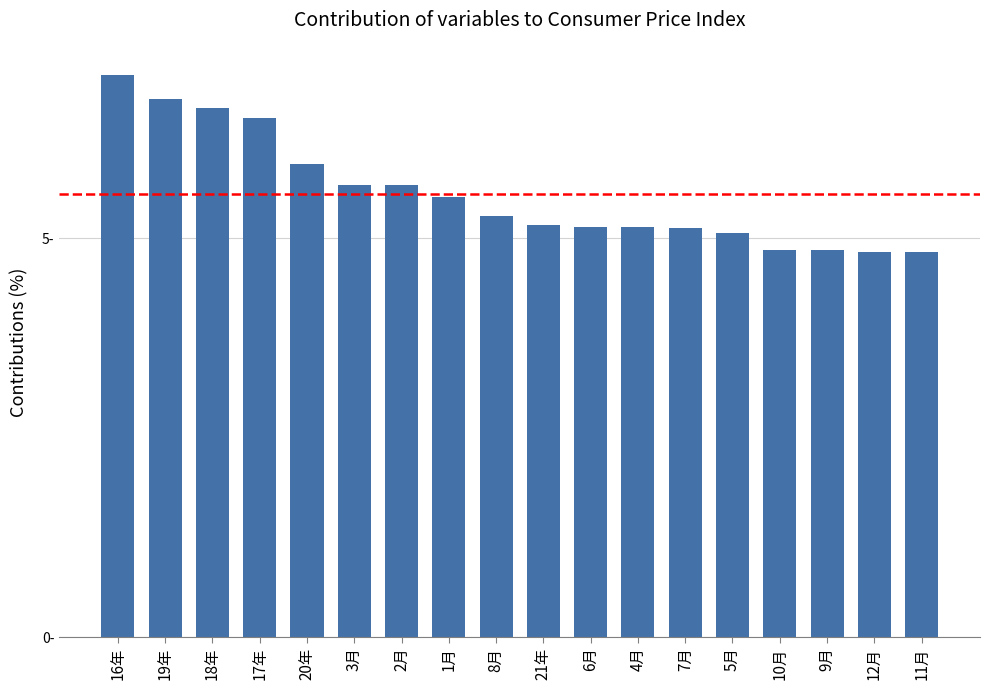

Which has a higher value, 8月 or 3月?

3月